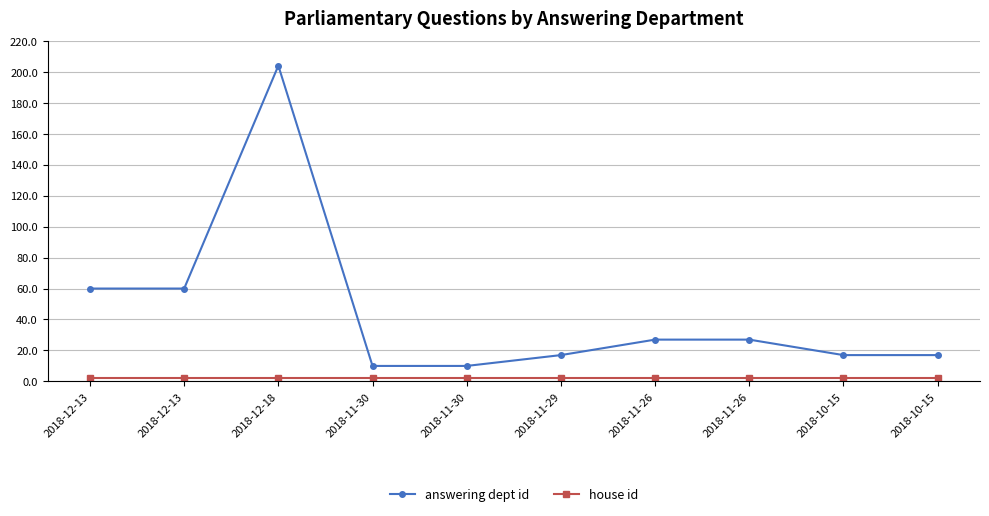

True or false: answering dept id and house id cross at least once.

False